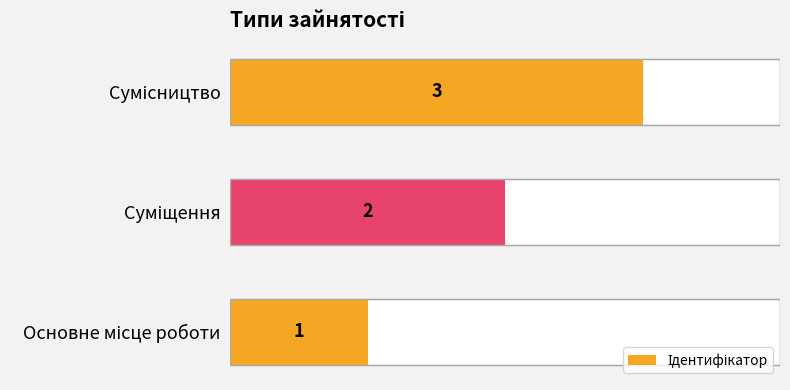

Does the chart contain any negative values?

No